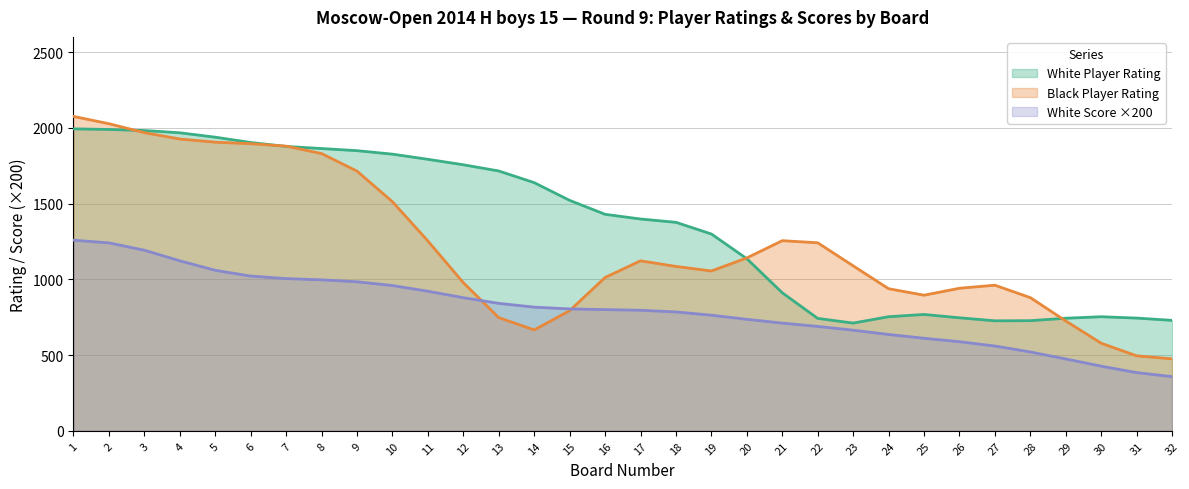

Rank the series at 27 from highest to lowest value.

Black Player Rating, White Player Rating, White Score ×200